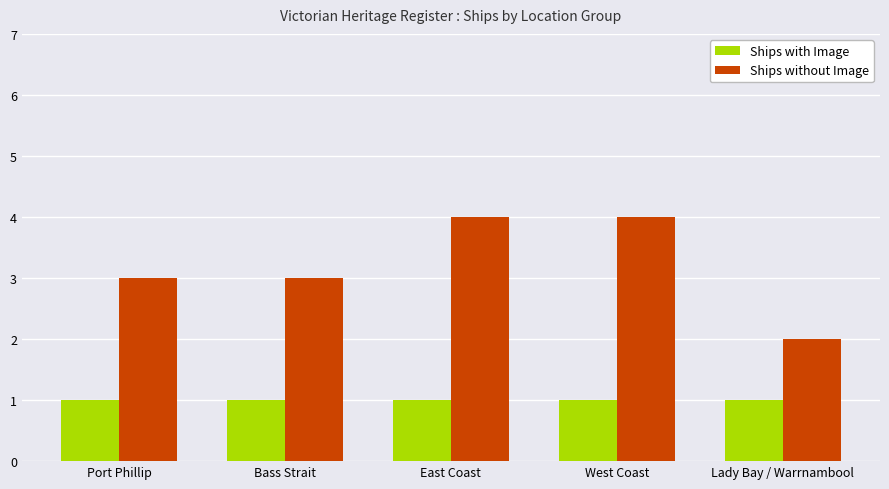

What is the lowest value of the Ships with Image series?

1